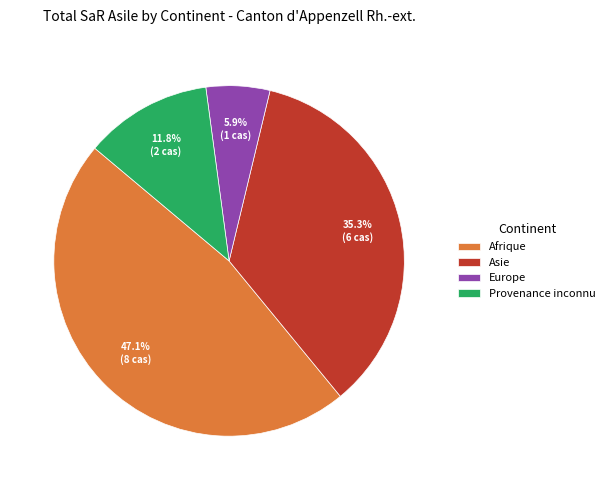

Count the number of slices in the pie.

4